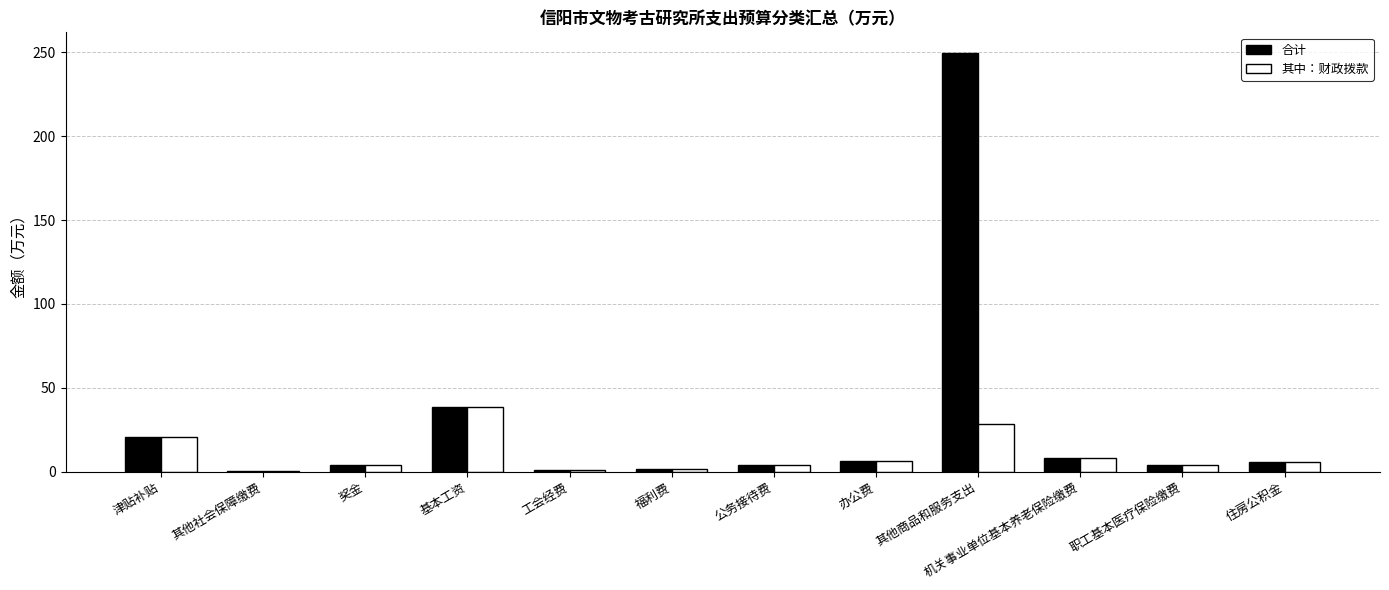

Count the number of categories in the chart.

12